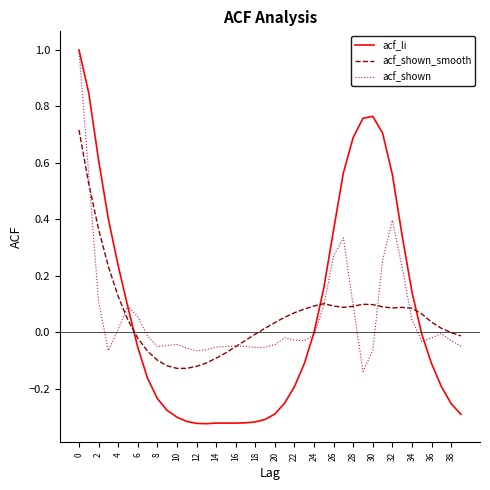

What is the highest value of the acf_shown series?

1.0